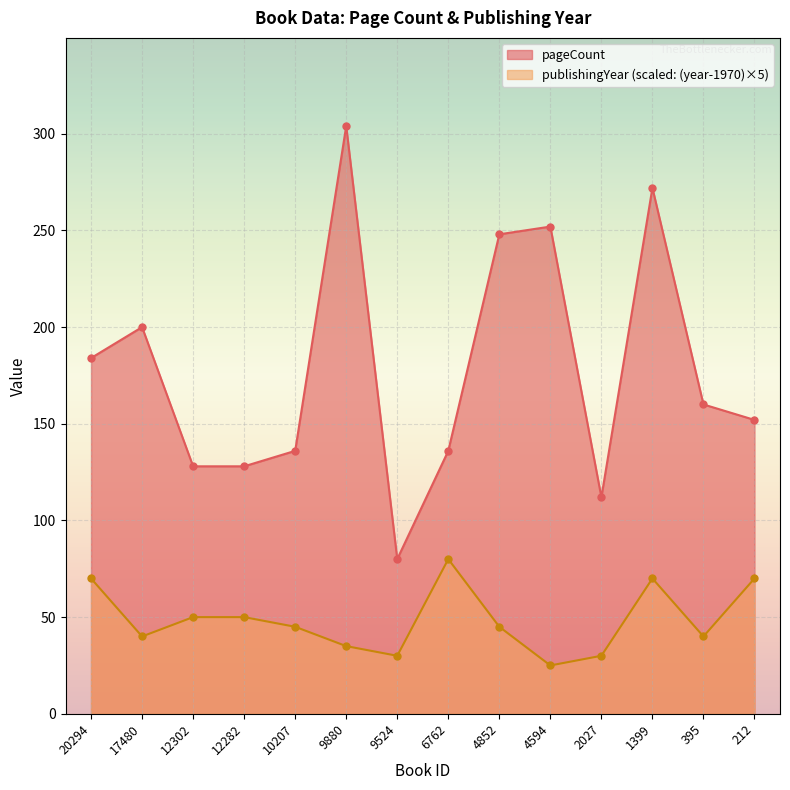

What is the sum of all publishingYear values?

680